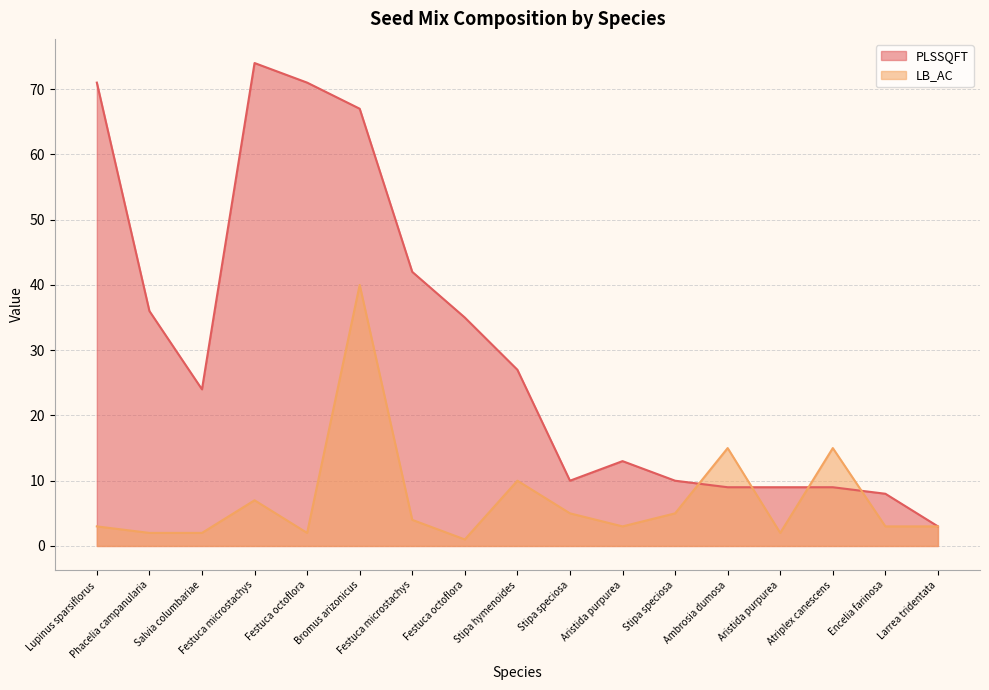

At Stipa speciosa, list the series in order from largest to smallest.

PLSSQFT, LB_AC